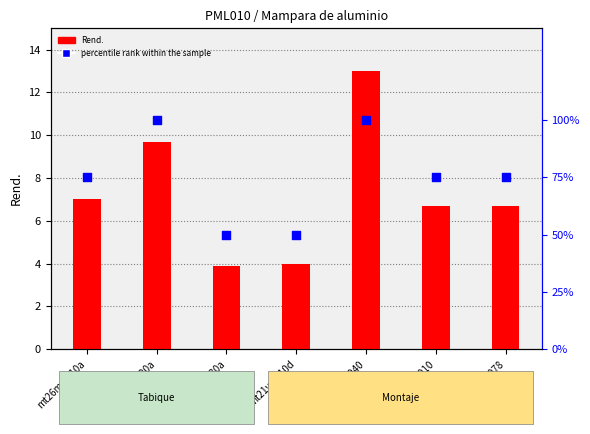

What are all the series names shown in the legend?

Rend., percentile rank within the sample